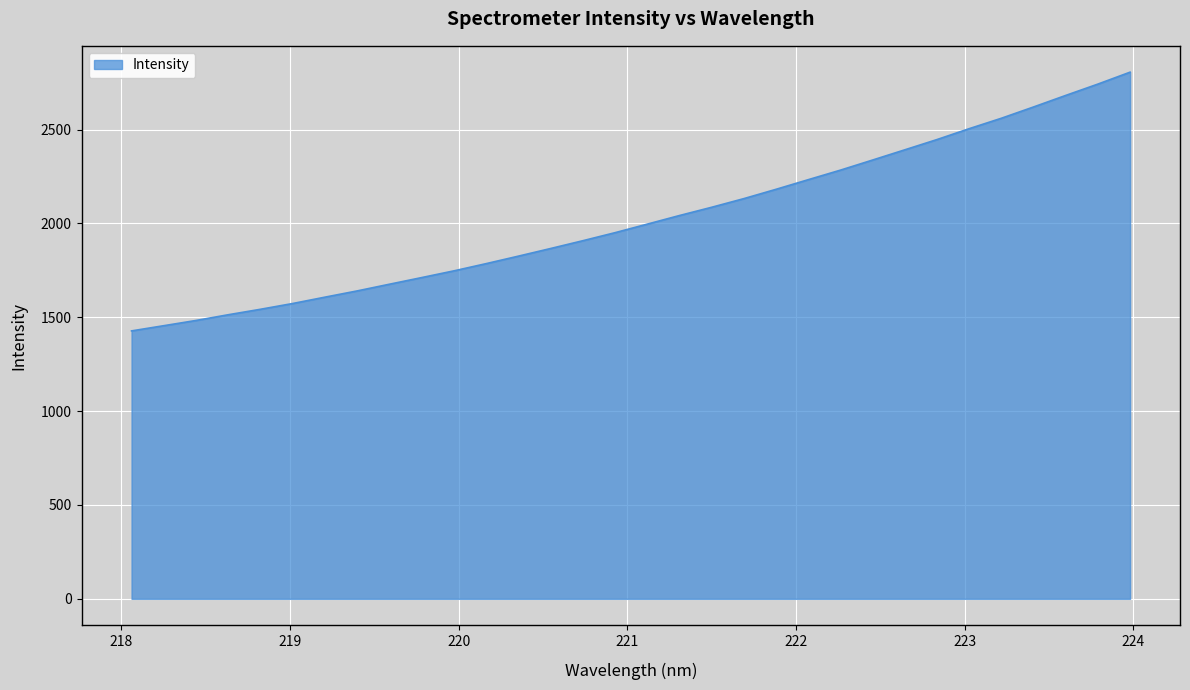

What is the difference between the maximum and minimum values?

1378.3